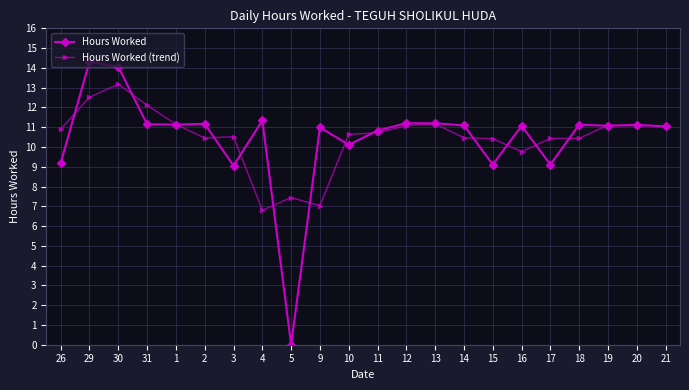

What is the value of the Hours Worked (trend) point at the 22nd from the left?

11.1